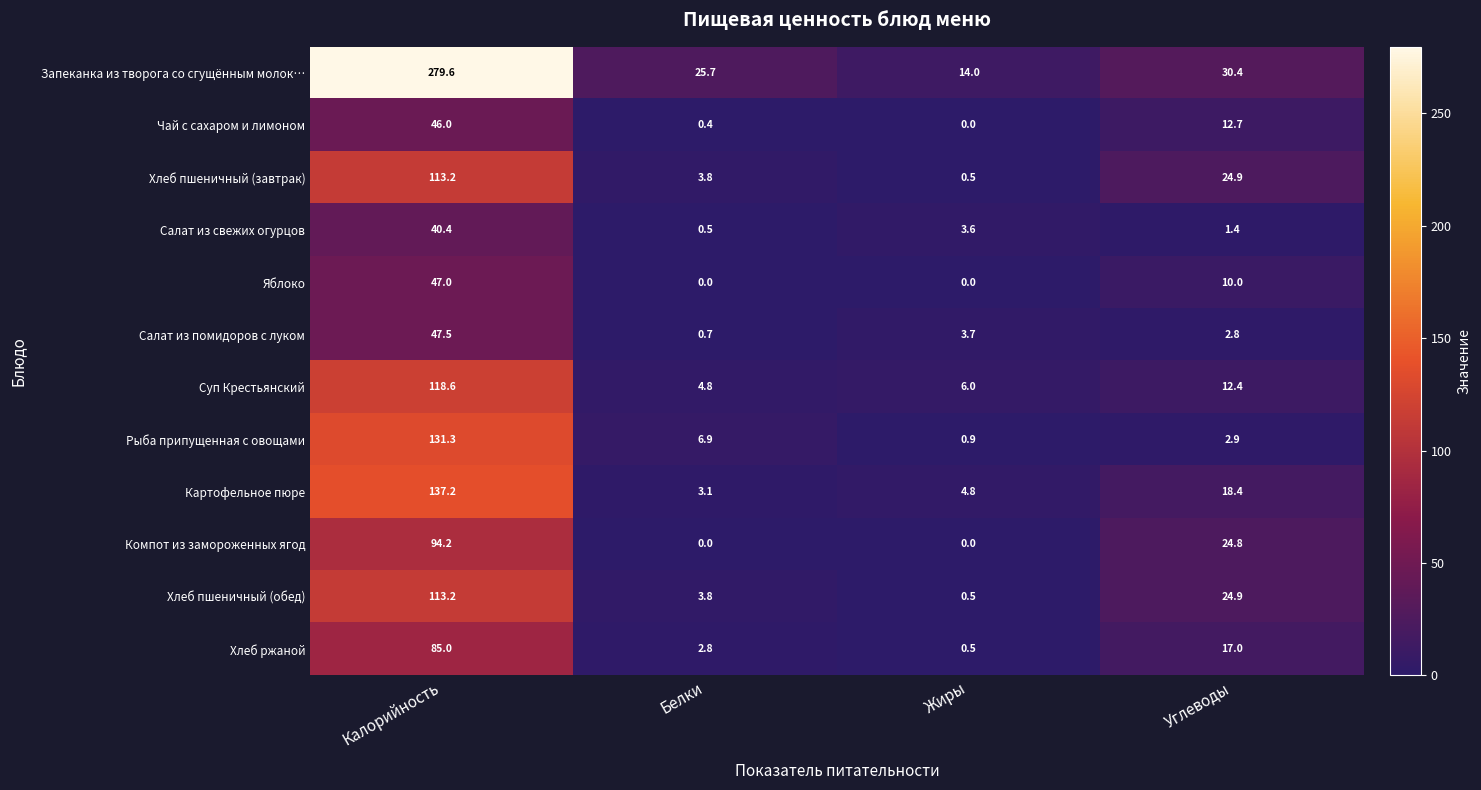

What is the difference between the Салат из свежих огурцов values at Белки and Калорийность?

39.9